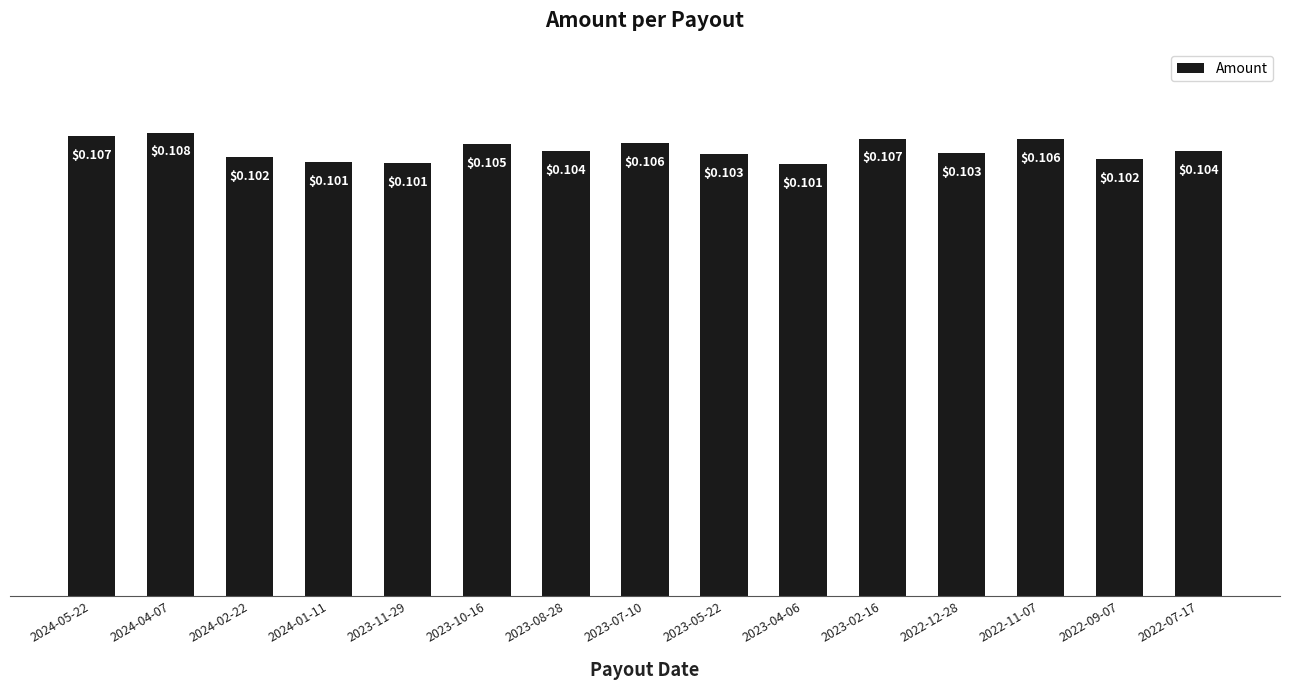

Which has a higher value, 2022-07-17 or 2023-10-16?

2023-10-16